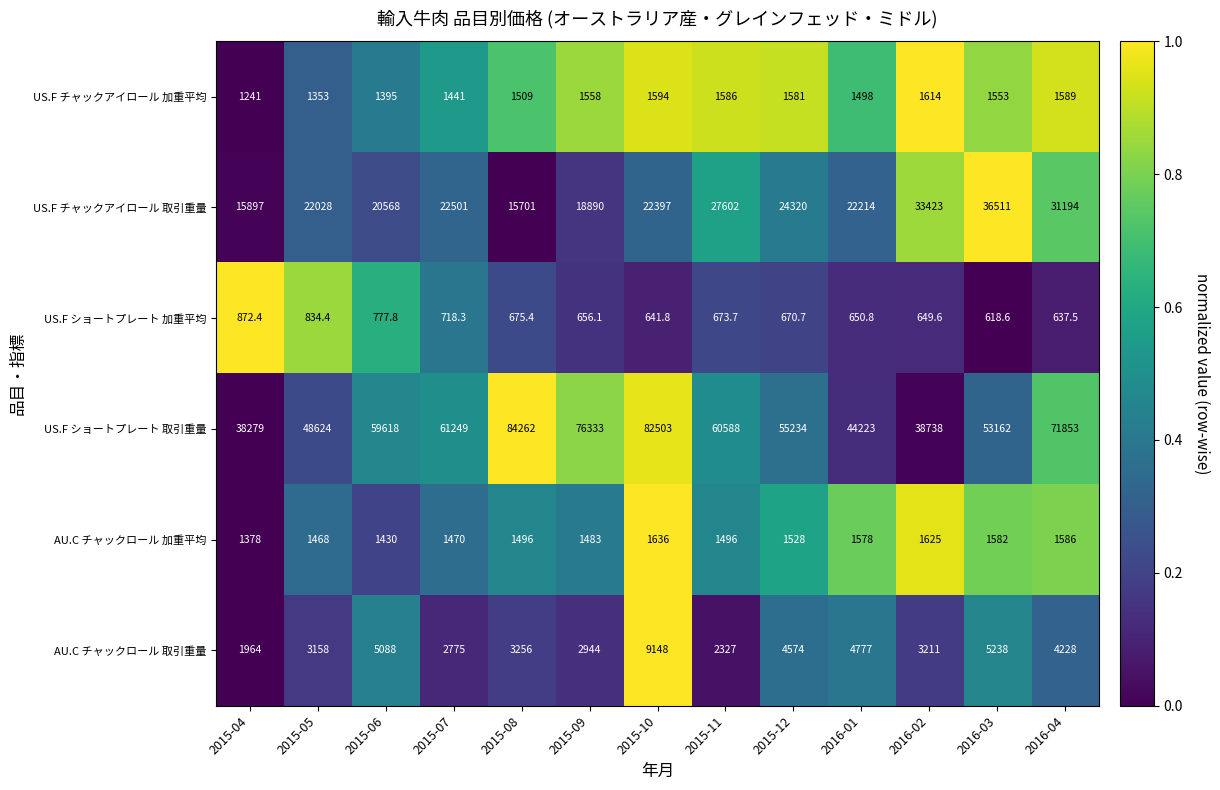

At how many categories does at least one series exceed 40499?

11